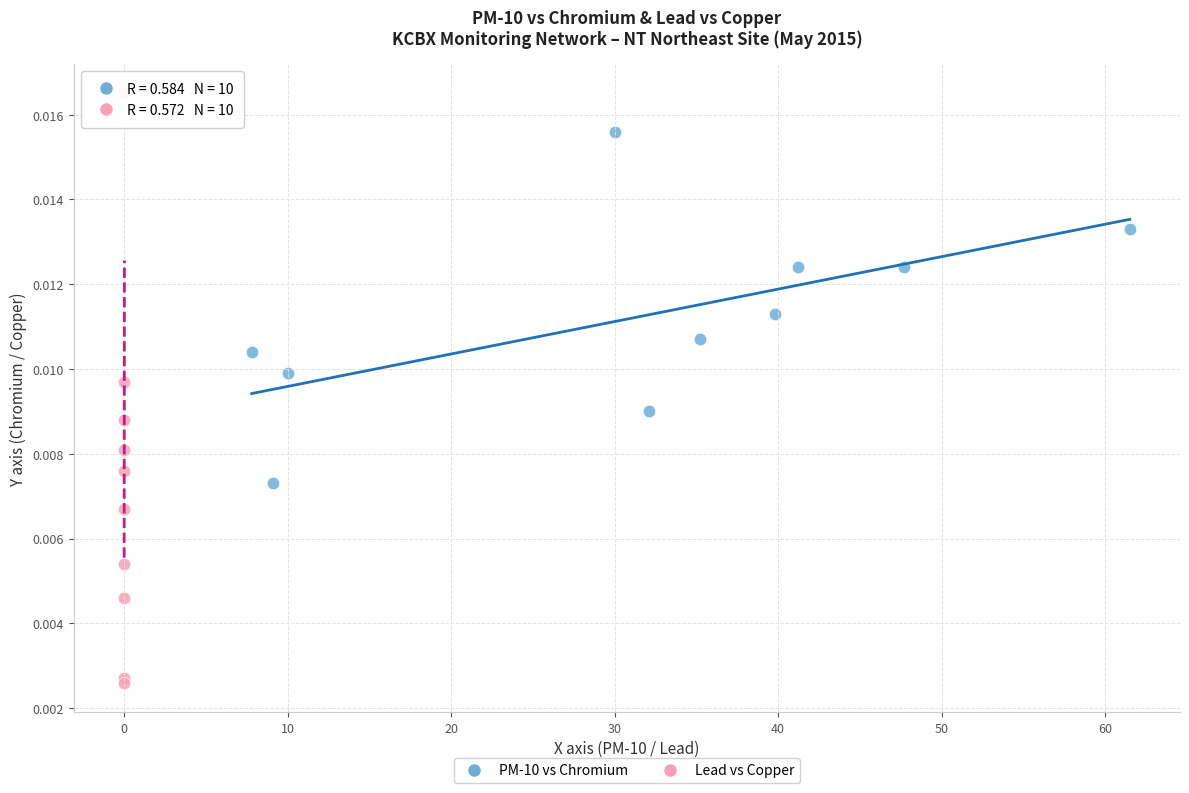

Which series contains the highest Y value?

Lead vs Copper